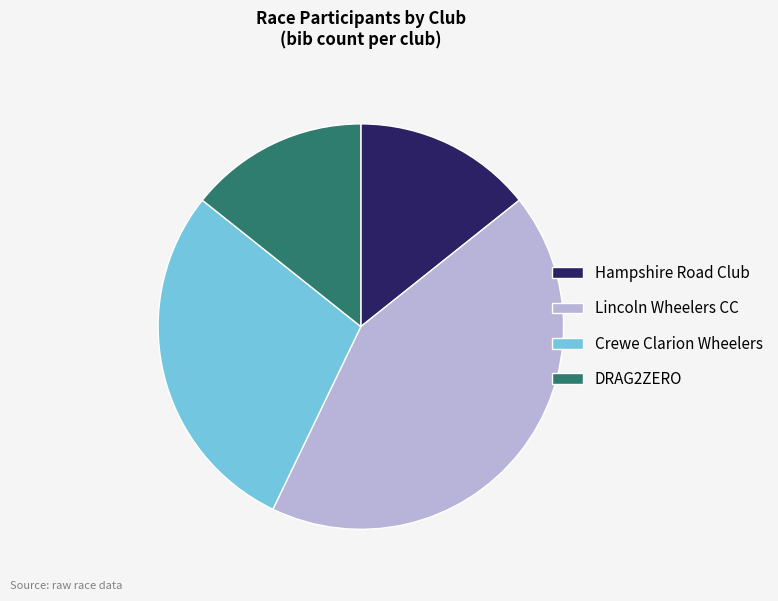

Is there a majority slice in this chart?

No